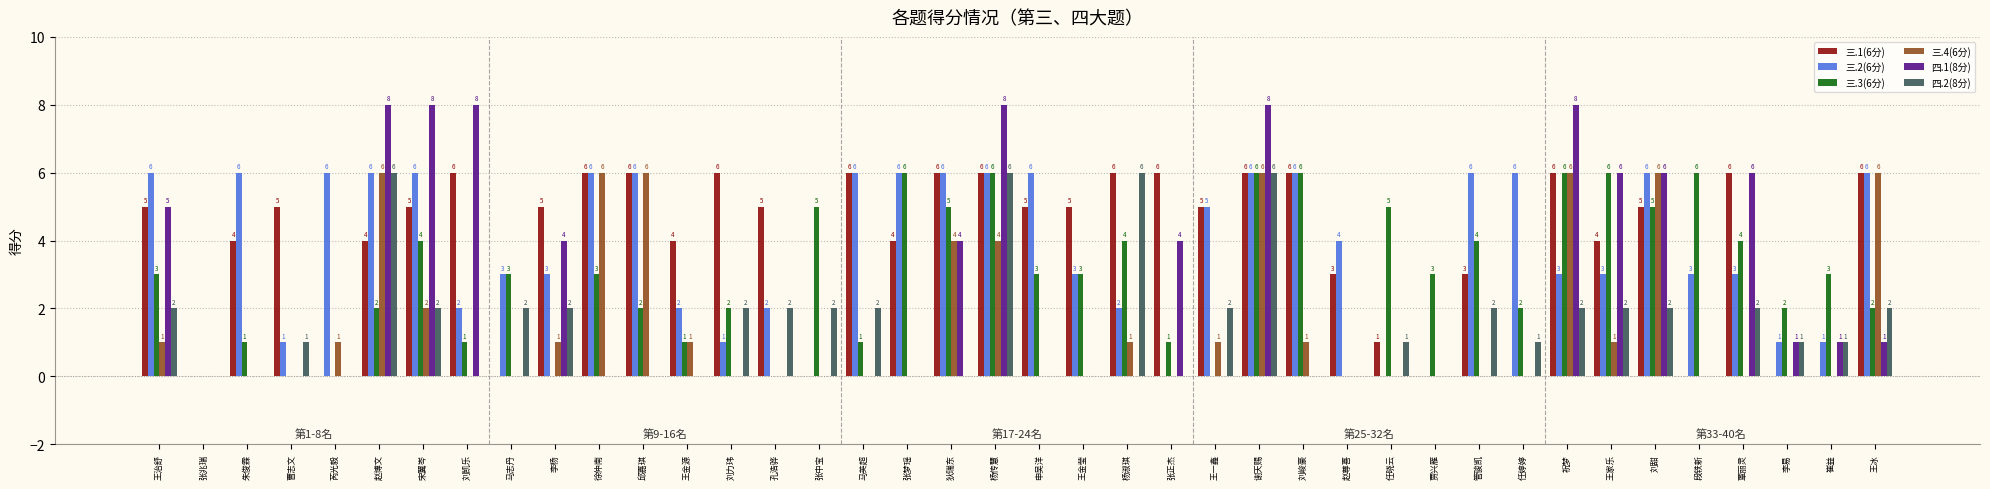

What is the sum of the 三.3(6分) values at 申吴洋 and 任婷婷?

5